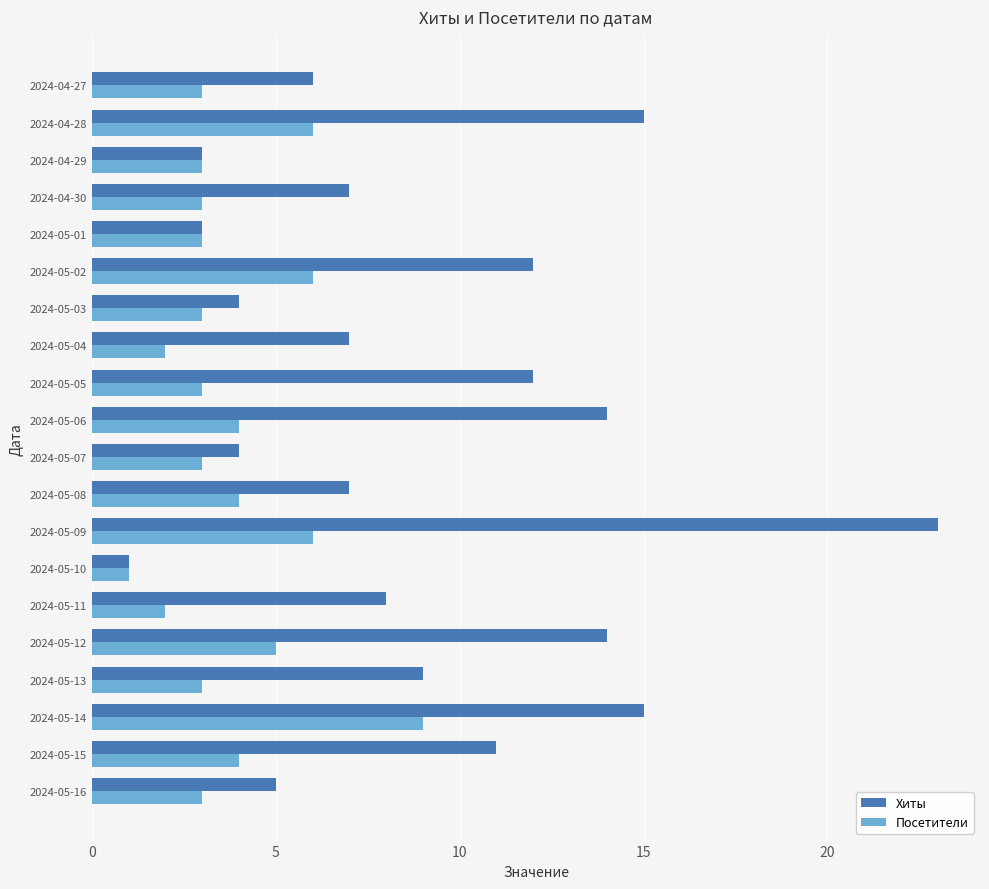

Is it true that Хиты equals 24 at 2024-05-12?

False